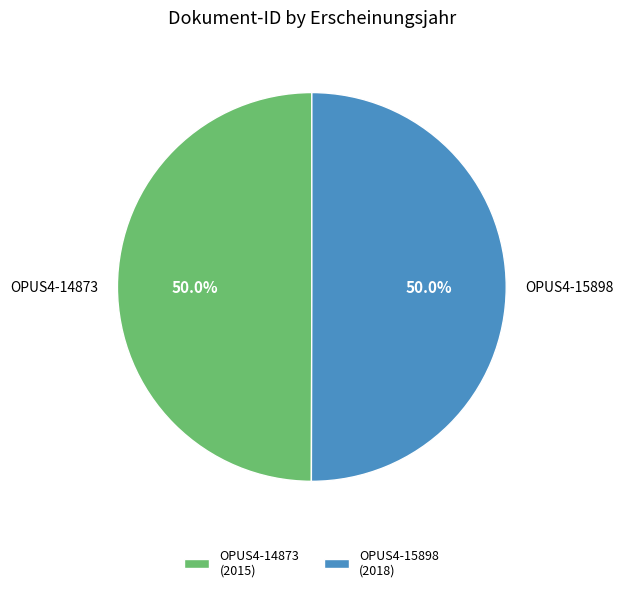

To the nearest percent, what portion does OPUS4-15898 represent?

50%